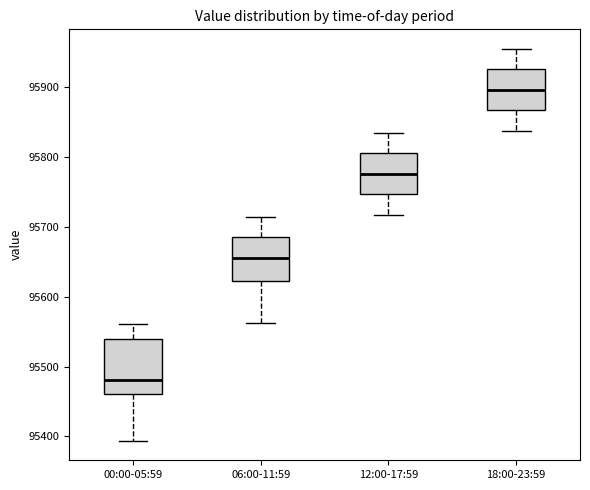

Where does the lower whisker of the box for 18:00-23:59 end on the y-axis? The values are not printed on the chart, so give them approximately, as read against the axis.

95840